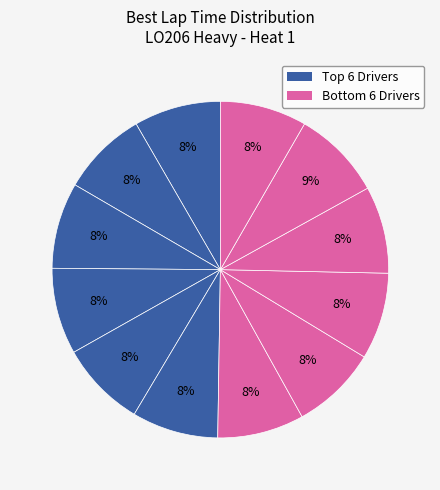

Count the number of slices in the pie.

12